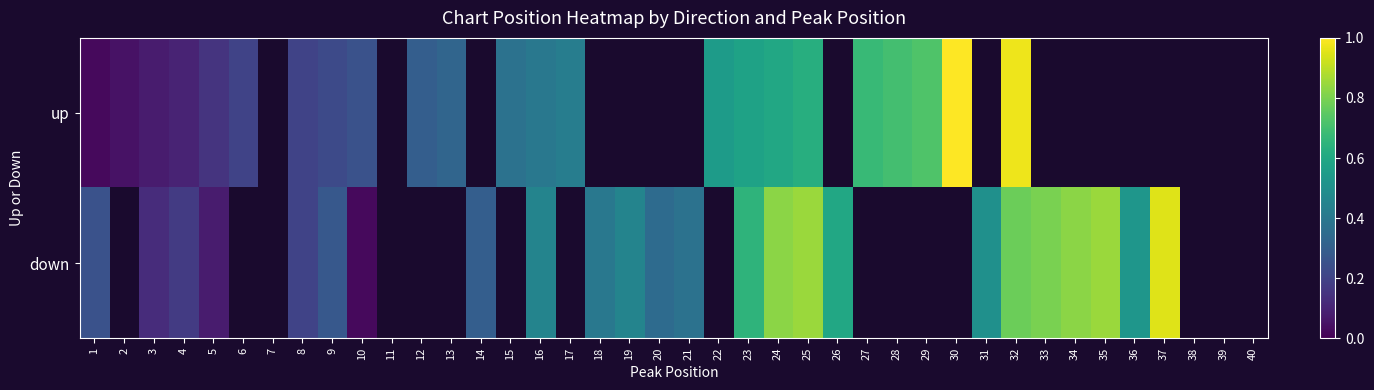

Is it true that down equals 0.5 at 16?

True